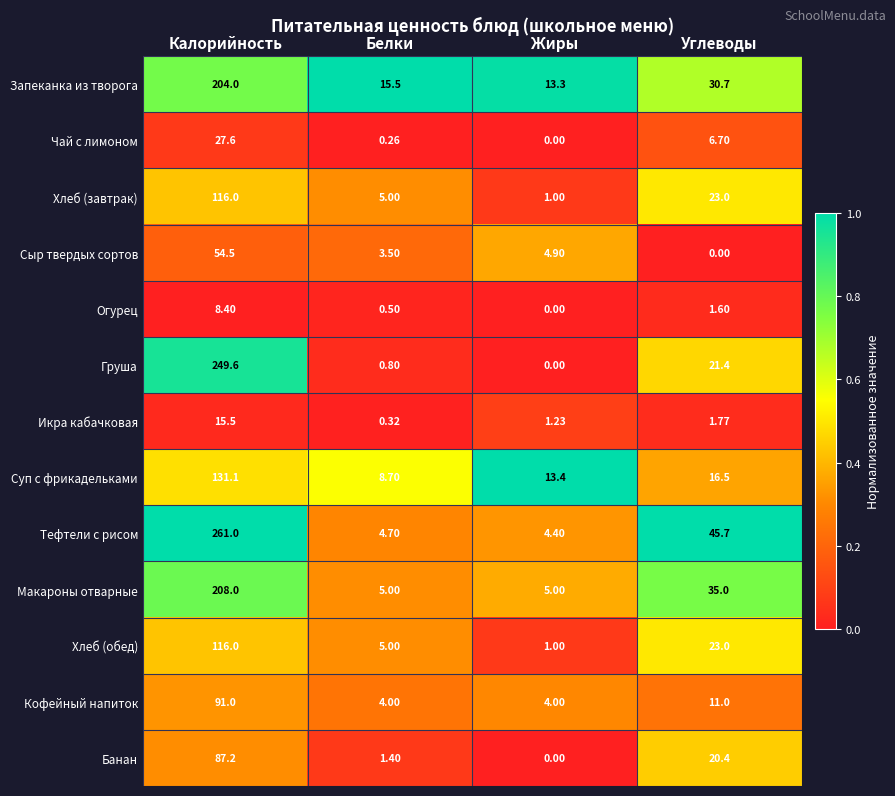

Which series has the largest range (max minus min)?

Тефтели с рисом